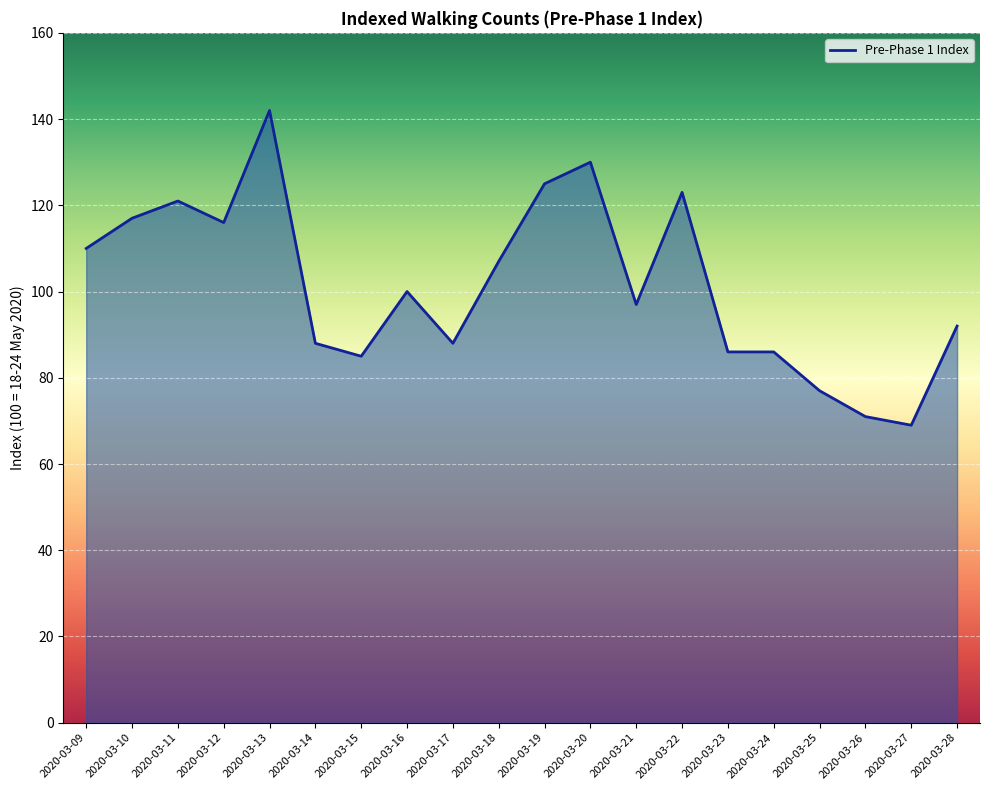

What is the difference between the maximum and minimum values?

73